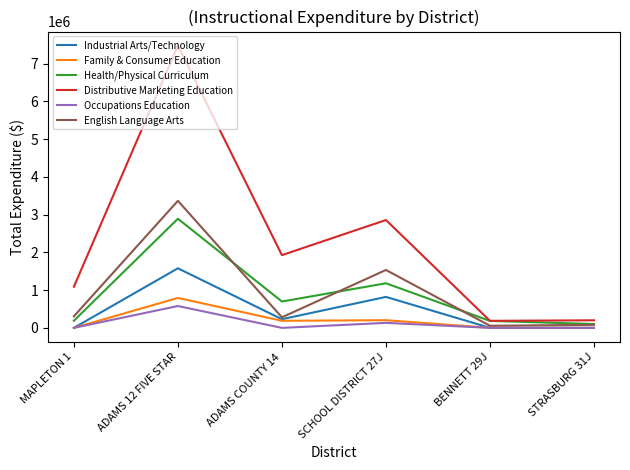

At which category does Family & Consumer Education reach its first local peak?

ADAMS 12 FIVE STAR